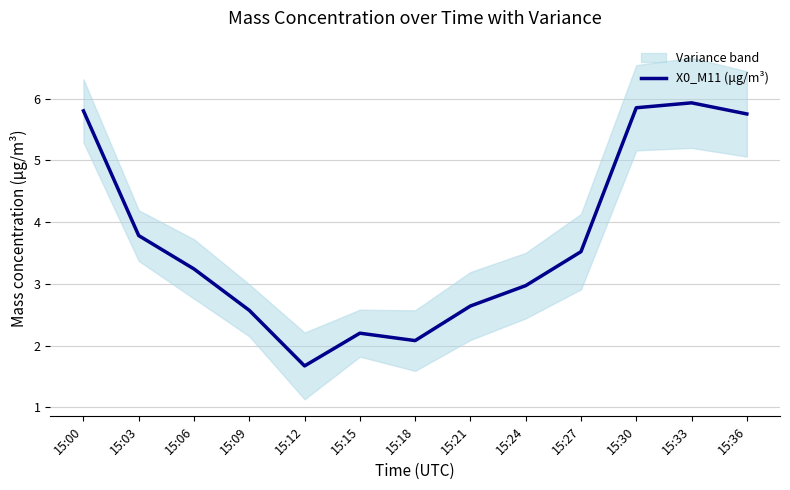

How many points are lower than both their immediate neighbors (excluding endpoints)?

2